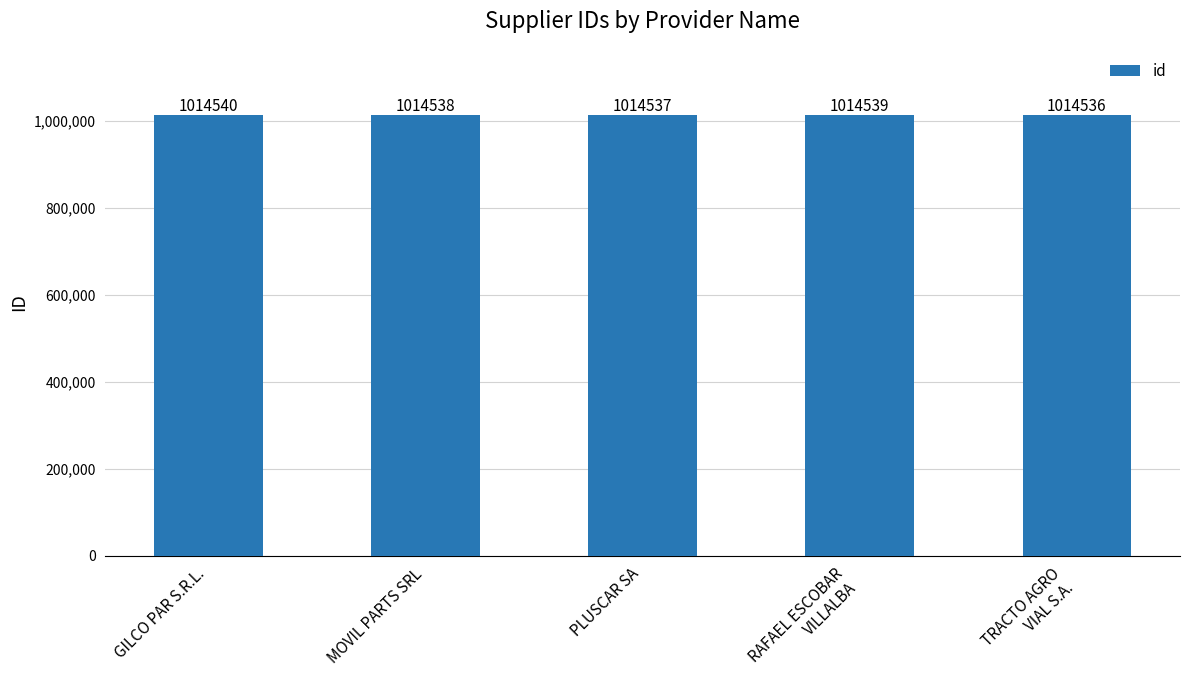

Reading right to left, list all the values displayed in this chart.

1014536	1014539	1014537	1014538	1014540